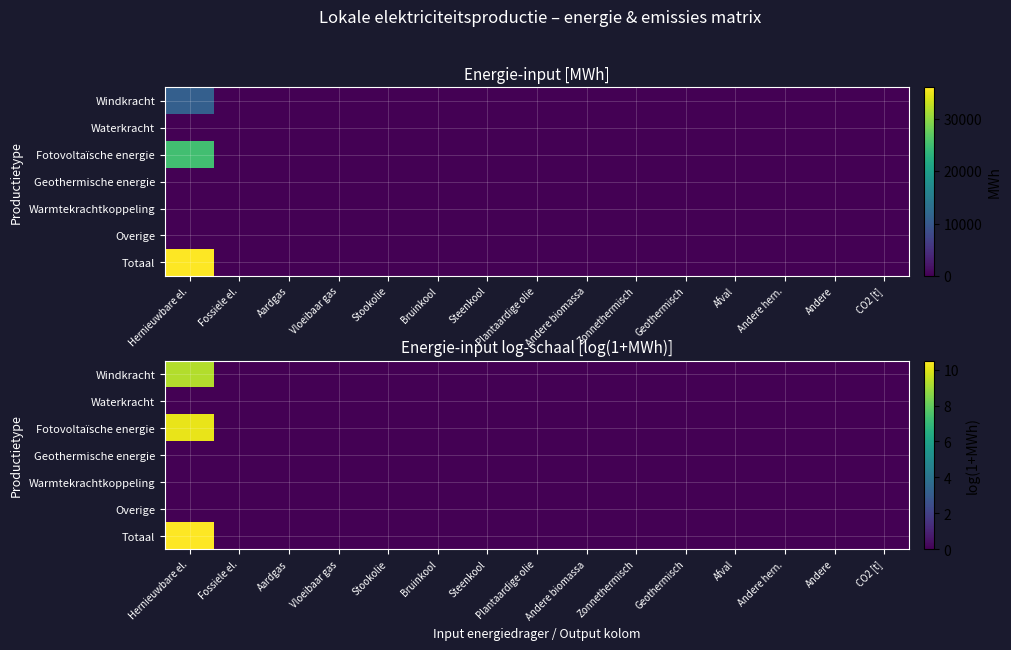

At how many categories does at least one series exceed 0?

1